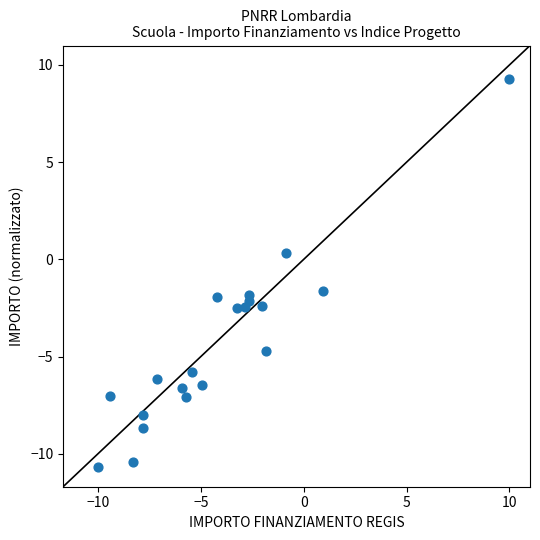

What is the range of X values (max minus min)?

20.0